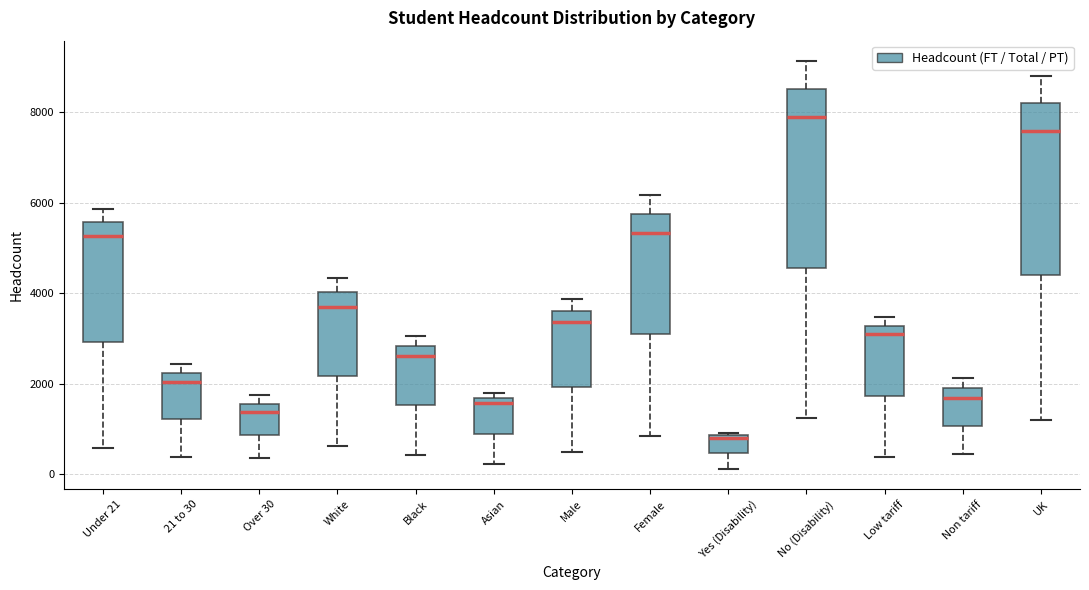

Reading left to right, read every box against the y-axis: the position of its median line, the range the box covers, and the ends of its whiskers. The values are not printed on the chart, so give them approximately, as read against the axis.

Under 21: median 5200, box 3000 to 5600, whiskers 600 to 5800
21 to 30: median 2000, box 1200 to 2200, whiskers 400 to 2400
Over 30: median 1400, box 800 to 1600, whiskers 400 to 1800
White: median 3800, box 2200 to 4000, whiskers 600 to 4400
Black: median 2600, box 1600 to 2800, whiskers 400 to 3000
Asian: median 1600 (just below the box's upper edge), box 1000 to 1600, whiskers 200 to 1800
Male: median 3400, box 2000 to 3600, whiskers 600 to 3800
Female: median 5400, box 3000 to 5800, whiskers 800 to 6200
Yes (Disability): median 800, box 400 to 800, whiskers 200 to 1000
No (Disability): median 7800, box 4600 to 8600, whiskers 1200 to 9200
Low tariff: median 3200 (just below the box's upper edge), box 1800 to 3200, whiskers 400 to 3400
Non tariff: median 1600, box 1000 to 2000, whiskers 400 to 2200
UK: median 7600, box 4400 to 8200, whiskers 1200 to 8800